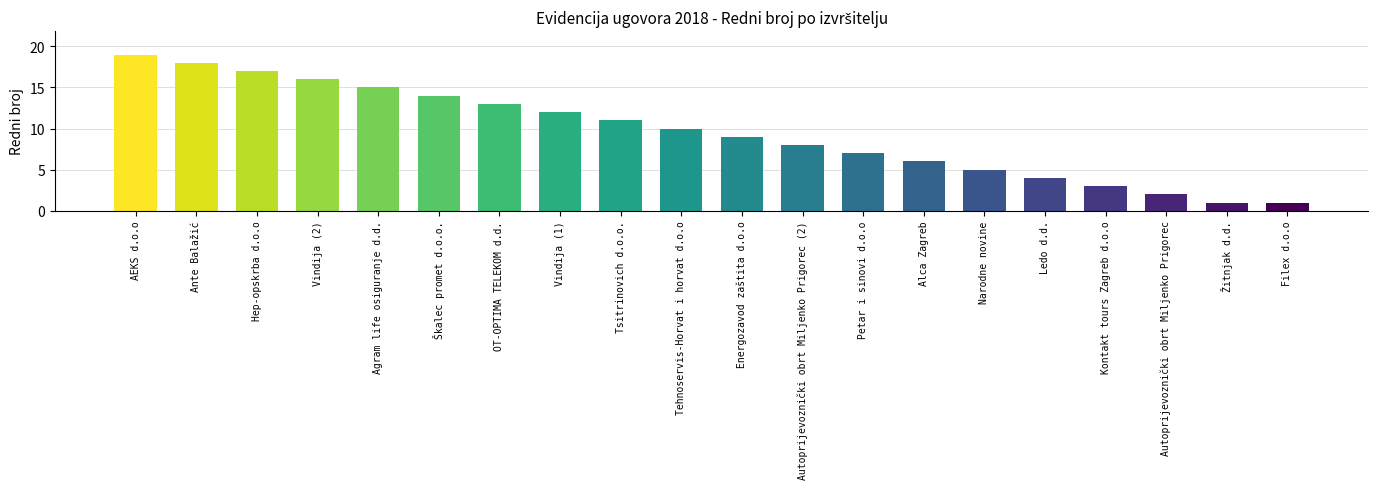

Where does the data first go above 10?

AEKS d.o.o